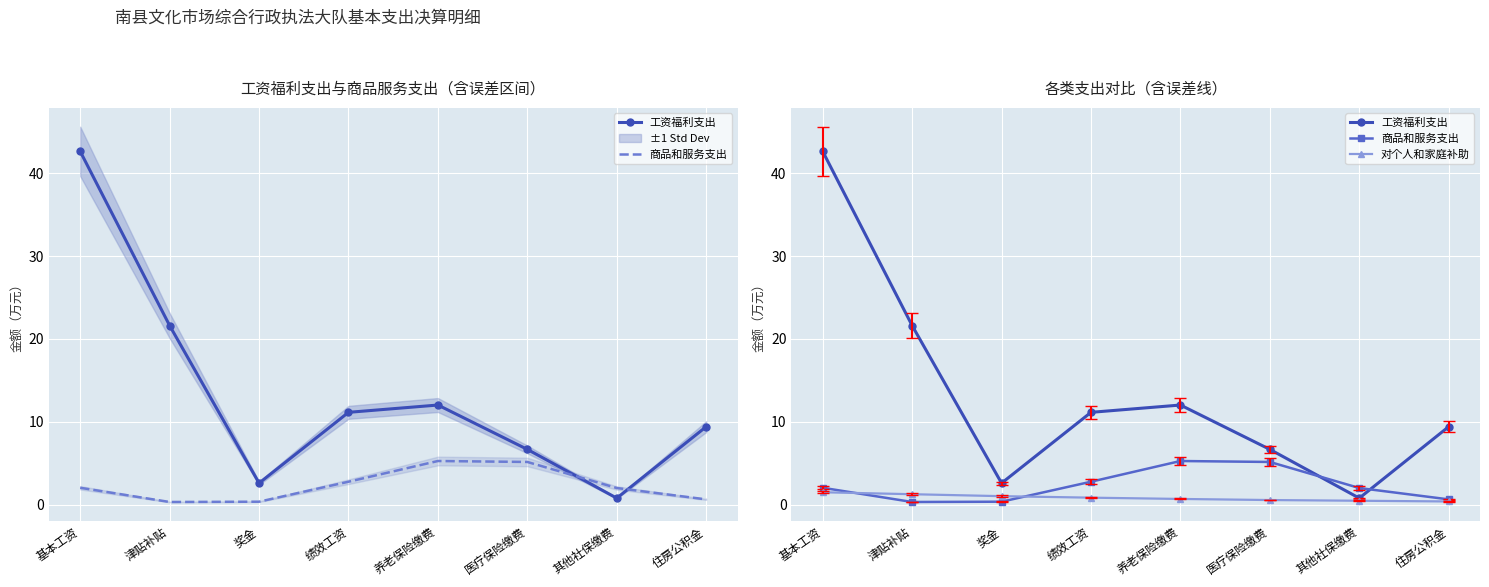

What are all the series names shown in the legend?

工资福利支出, 商品和服务支出, 对个人和家庭补助